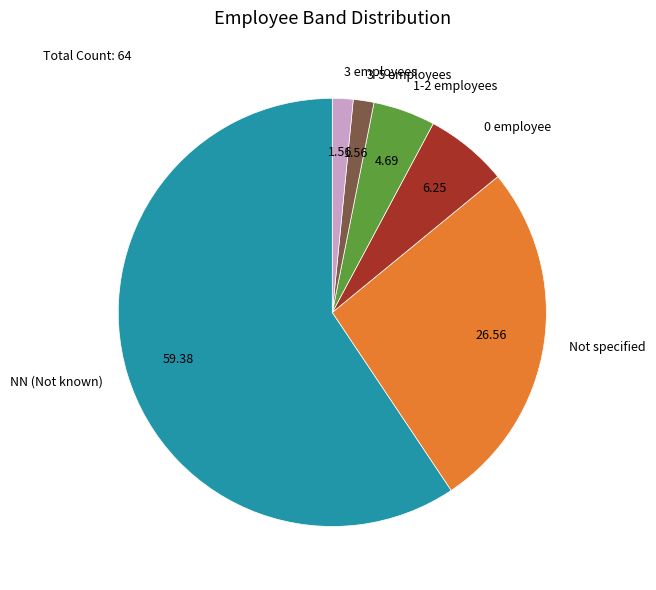

Does 0 employee account for over 50% of the chart?

No